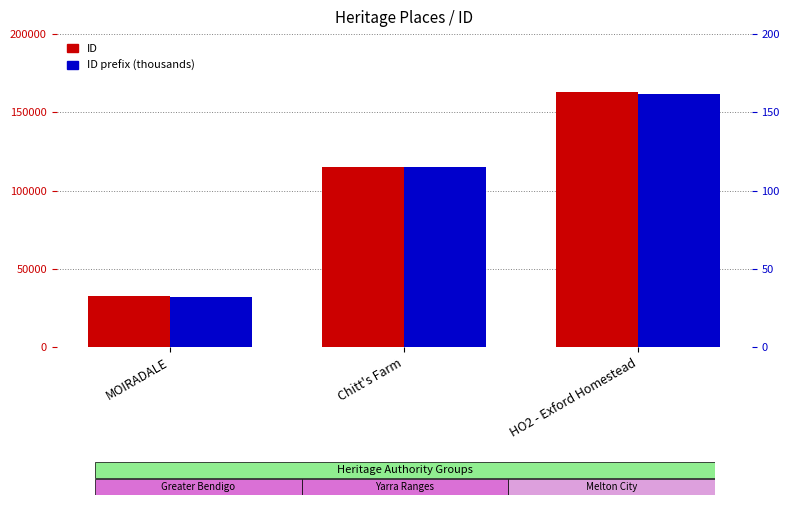

What is the sum of the ID prefix (thousands) values at Chitt's Farm and MOIRADALE?

147